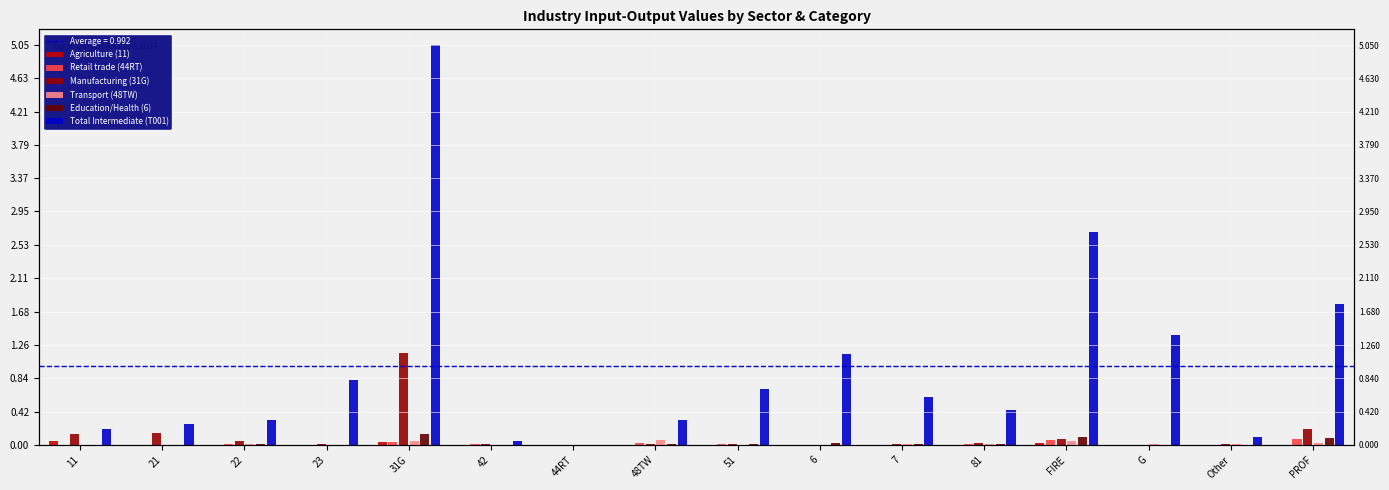

The Manufacturing (31G) series shows 0.3 at PROF. True or false?

False